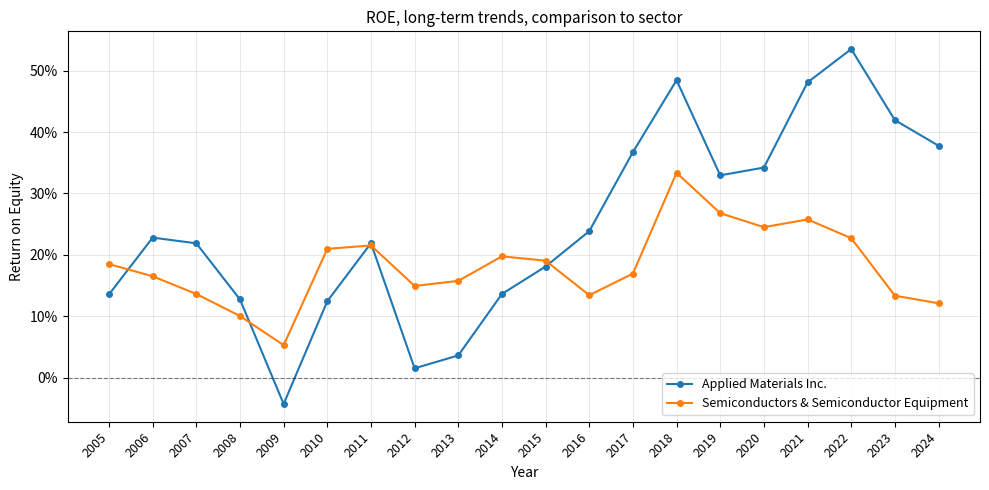

What is the maximum value shown in the chart?

0.5